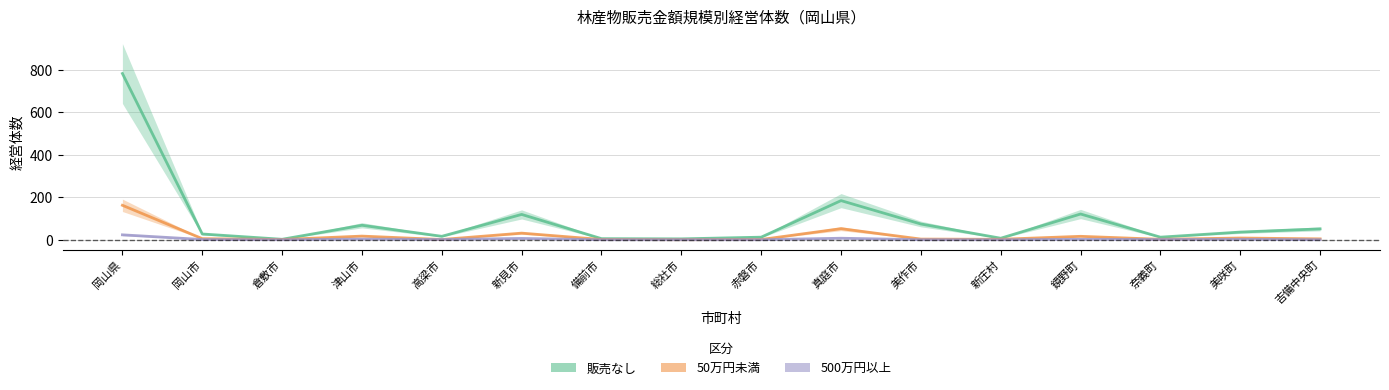

At which label is 販売なし closest to 392?

真庭市